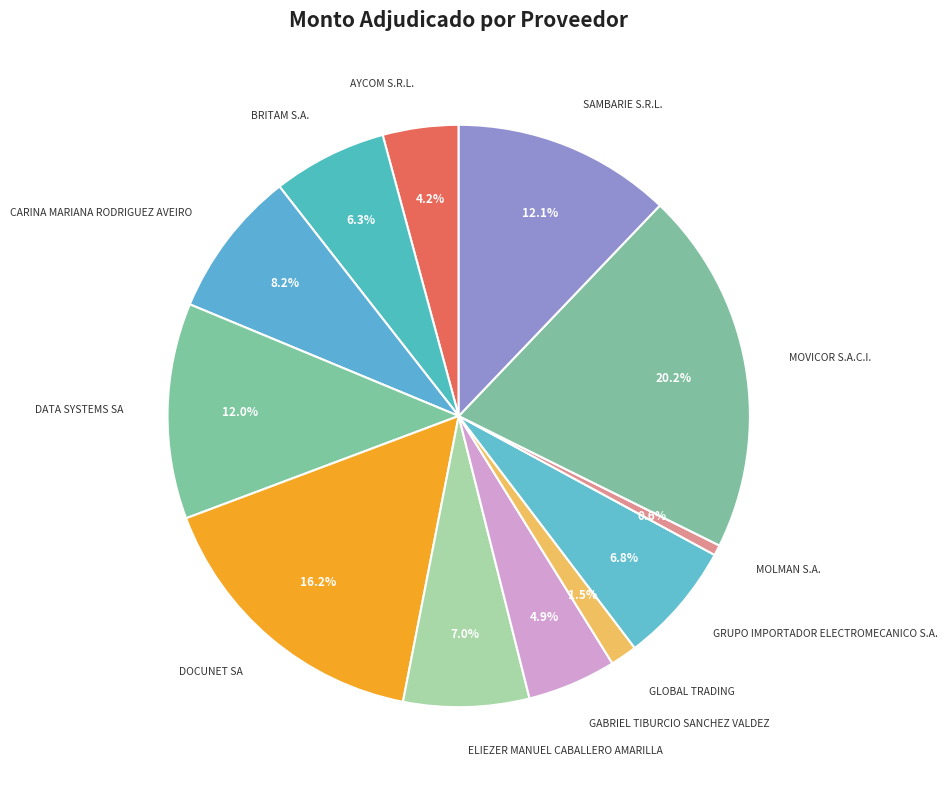

Is it true that DATA SYSTEMS SA is 3% of the pie?

False